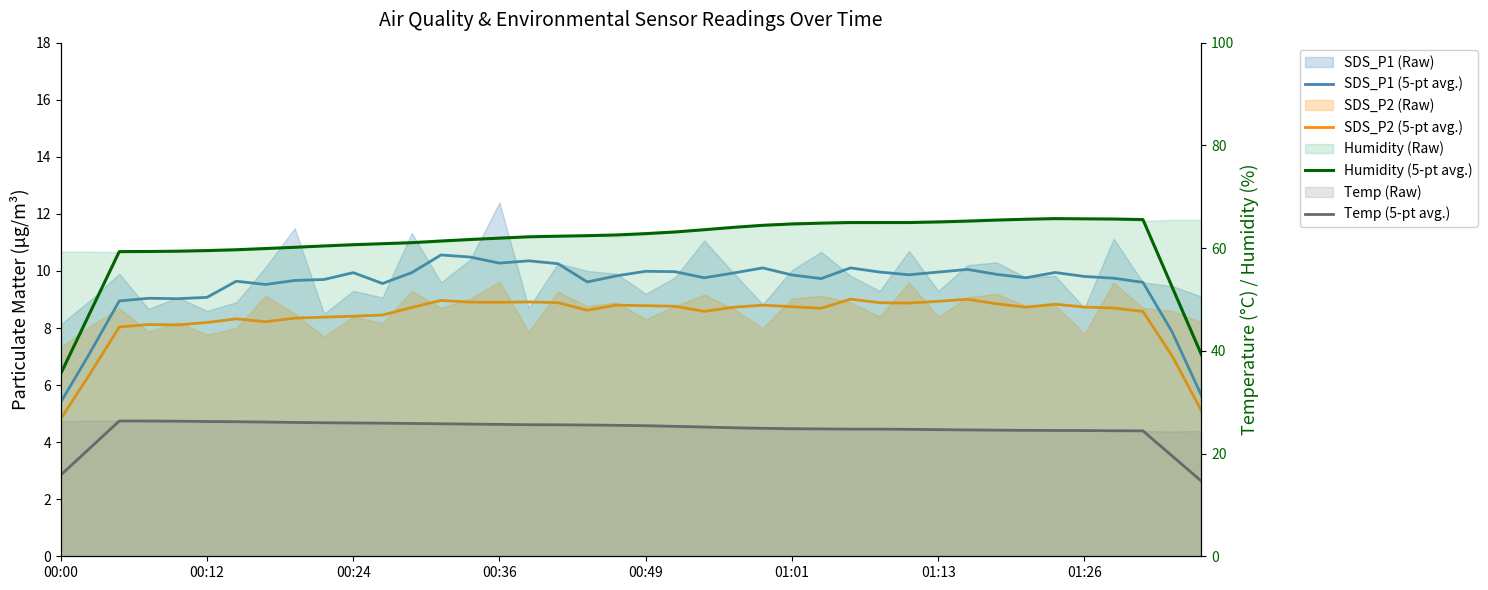

What is the minimum value shown in the chart?

4.8